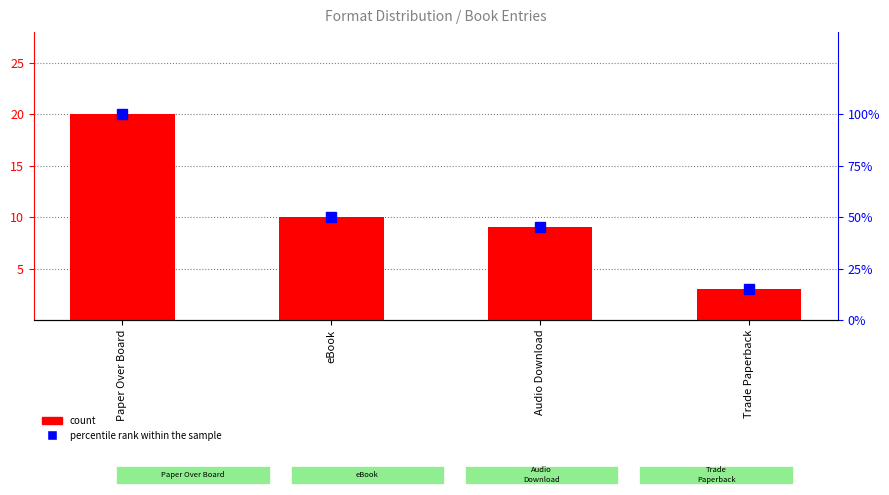

The value of percentile rank within the sample at Audio Download is 45. True or false?

True